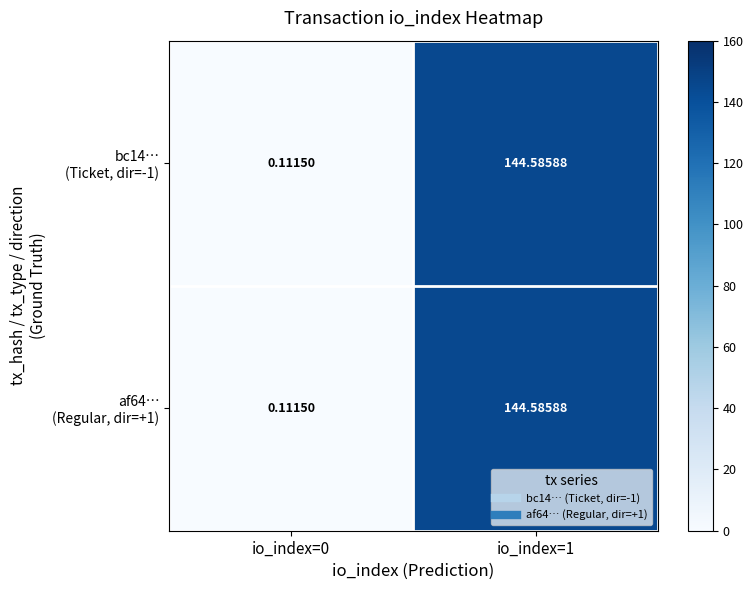

What is the total value across all series at io_index=0?

0.2